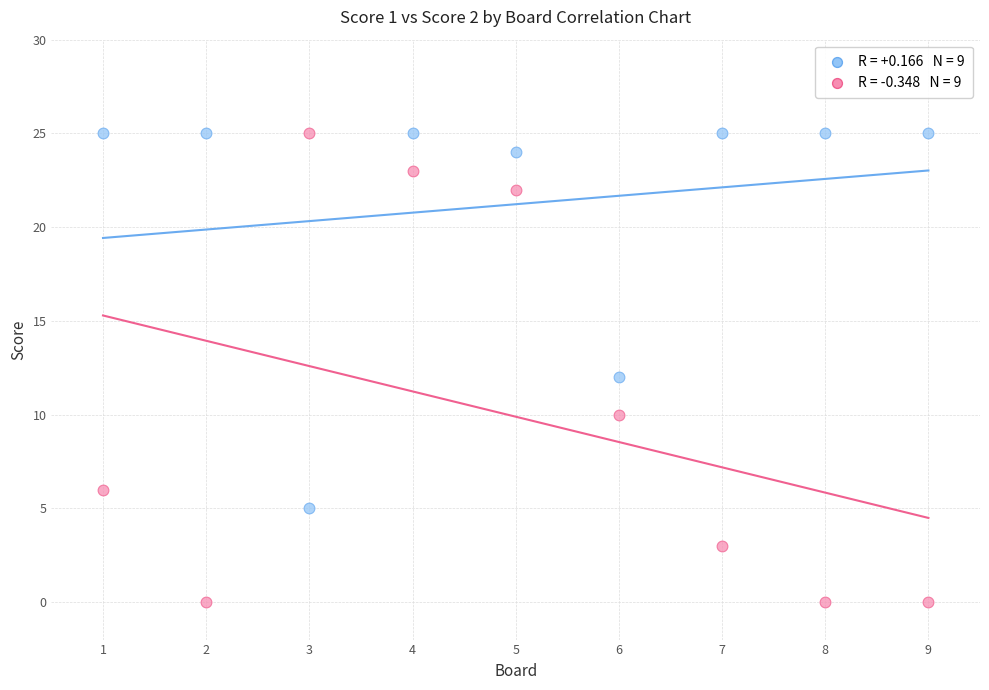

Across all data points, what is the range of X values (max minus min)?

8